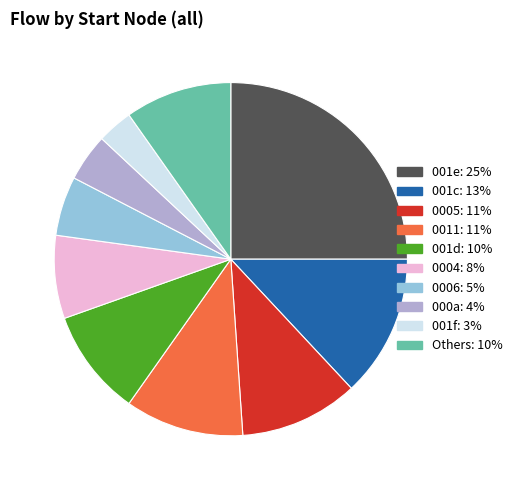

Is there any slice that represents more than half of the pie?

No